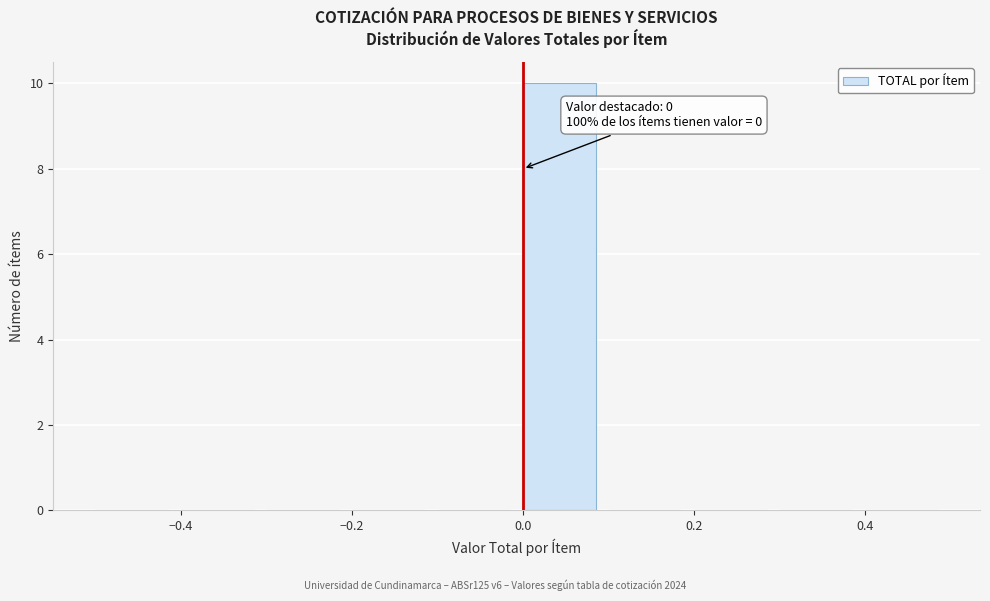

Over which range of the x-axis is the bar tallest?

0.0 to 0.1